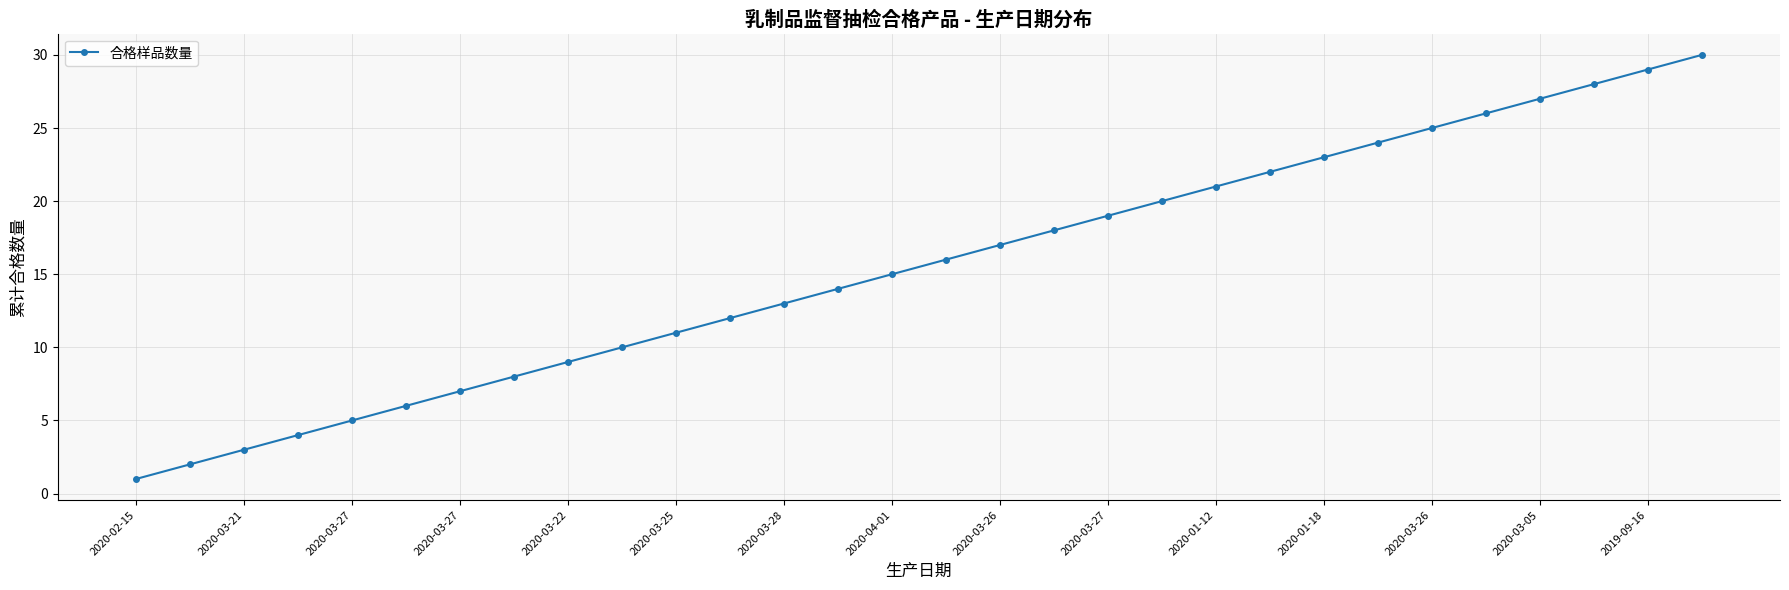

How many lines are shown in the chart?

1